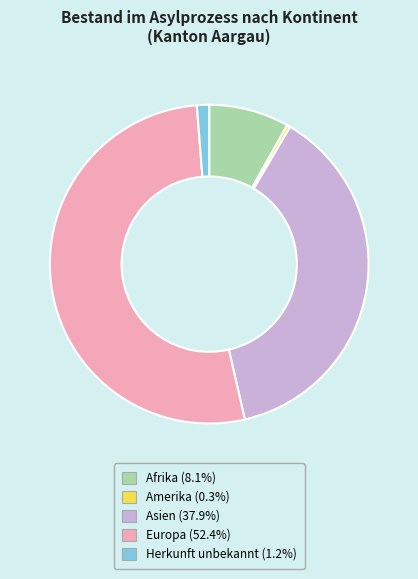

What is the largest slice in the pie chart?

Europa